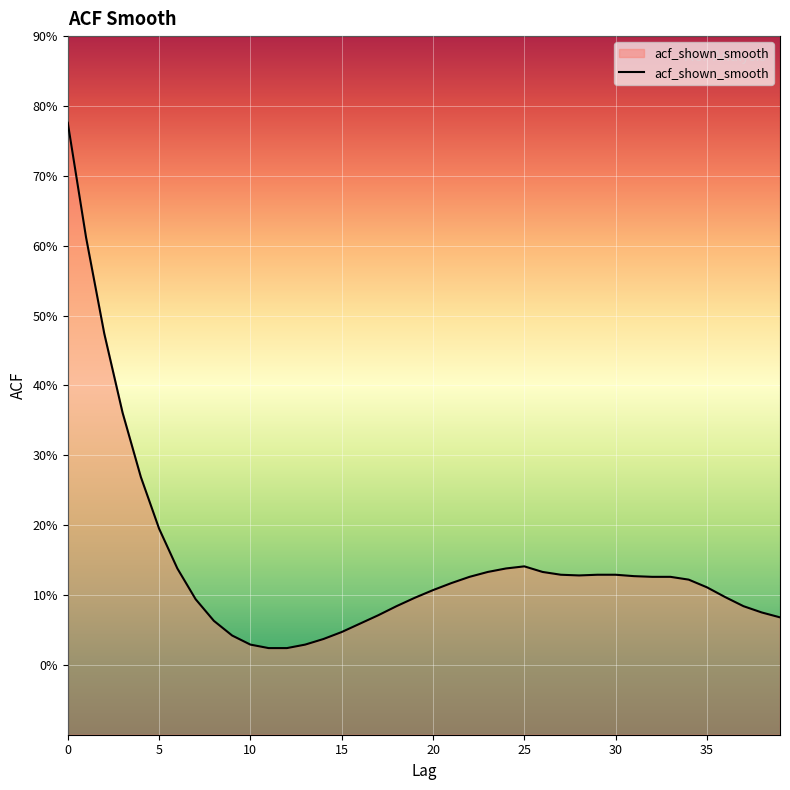

What is the average value?

0.1